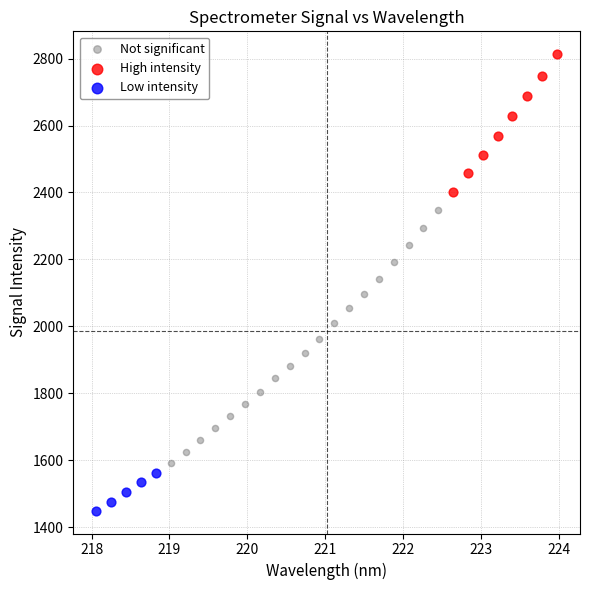

Which series reaches the minimum Y coordinate?

Low intensity